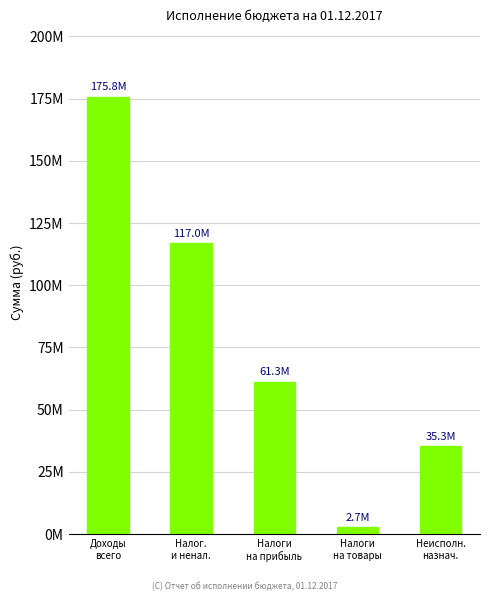

Rank the categories by value from highest to lowest.

Доходы
всего, Налог.
и ненал., Налоги
на прибыль, Неисполн.
назнач., Налоги
на товары